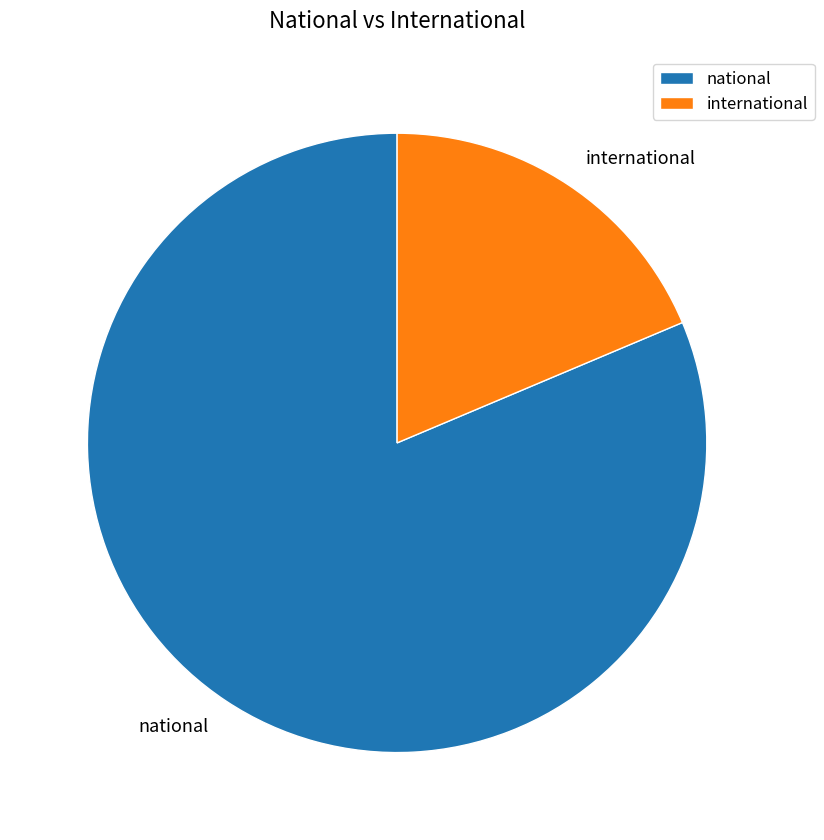

Is there a majority slice in this chart?

Yes